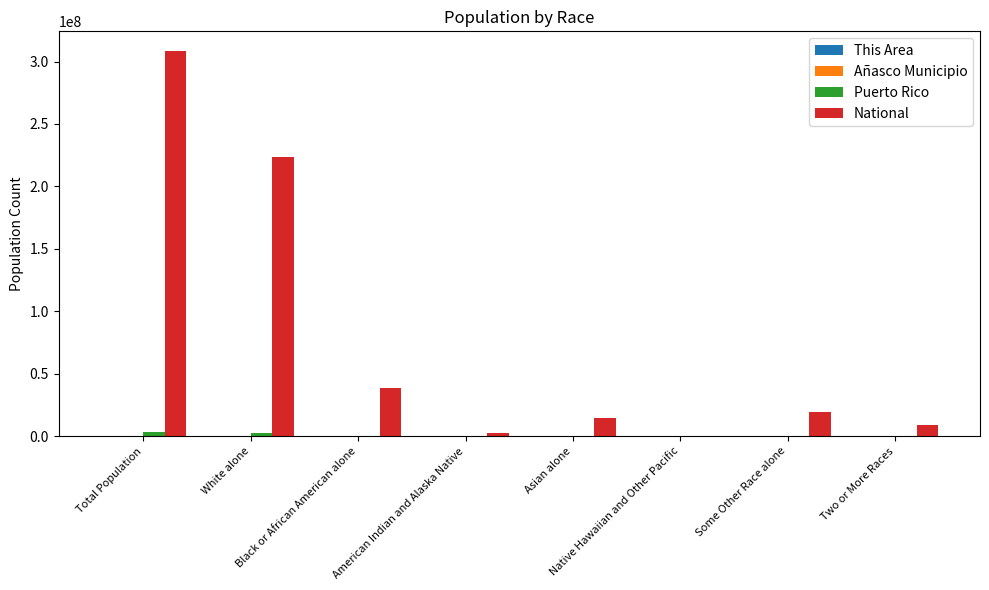

What is the maximum value for National?

308745538